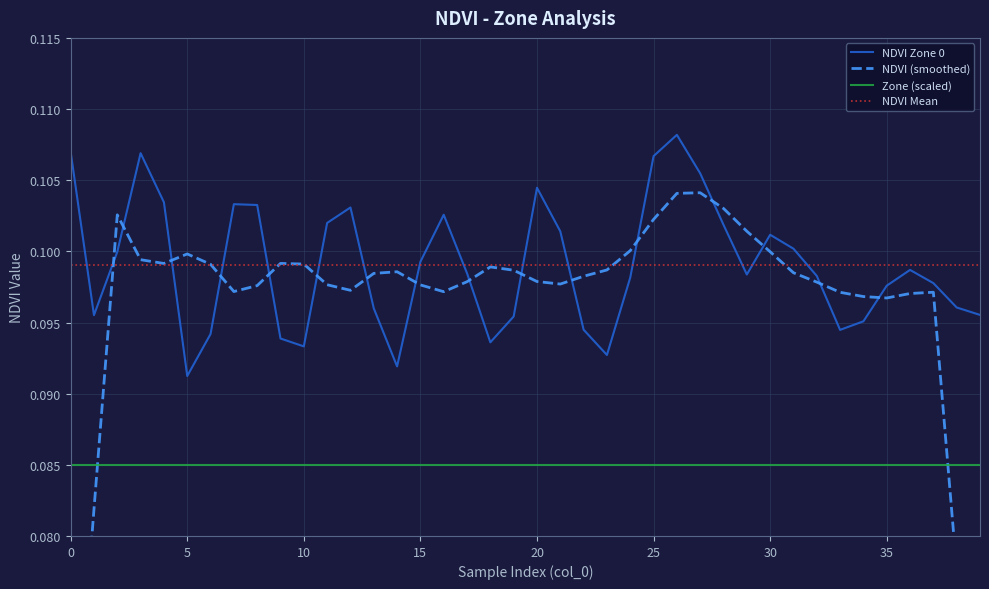

Where do NDVI Mean and NDVI (smoothed) first cross each other?

5 and 10